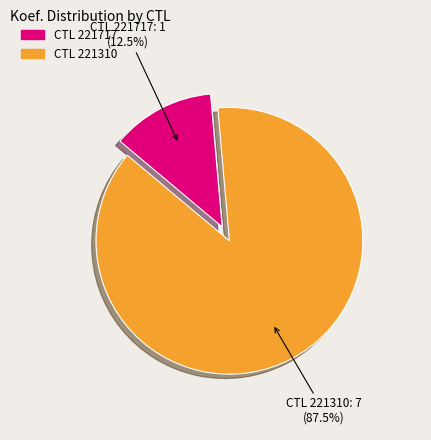

Is there any slice that represents more than half of the pie?

Yes